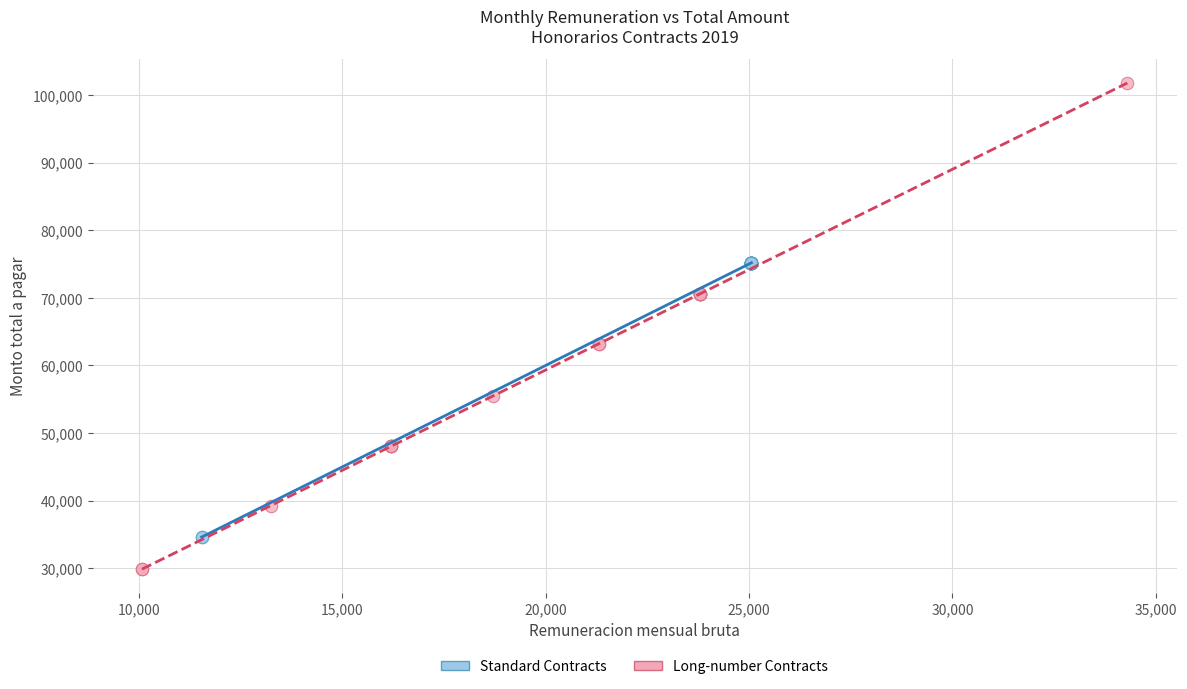

Which series has the largest Y range (max minus min)?

Long-number Contracts